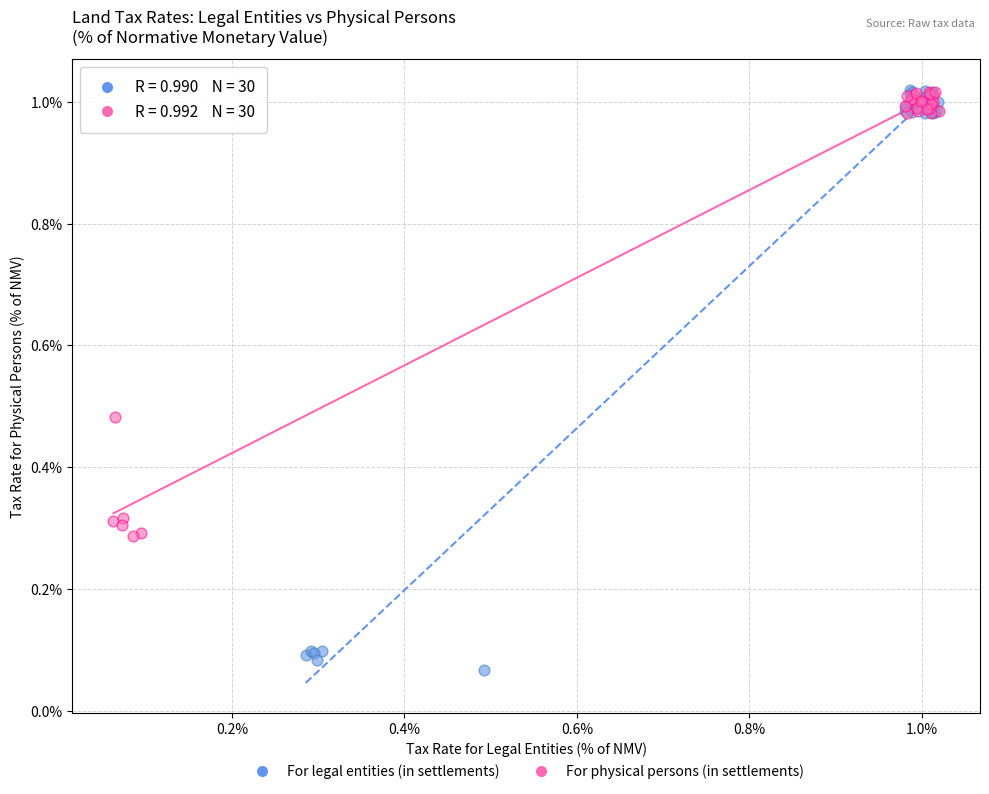

Which series has the largest Y range (max minus min)?

For legal entities (in settlements)